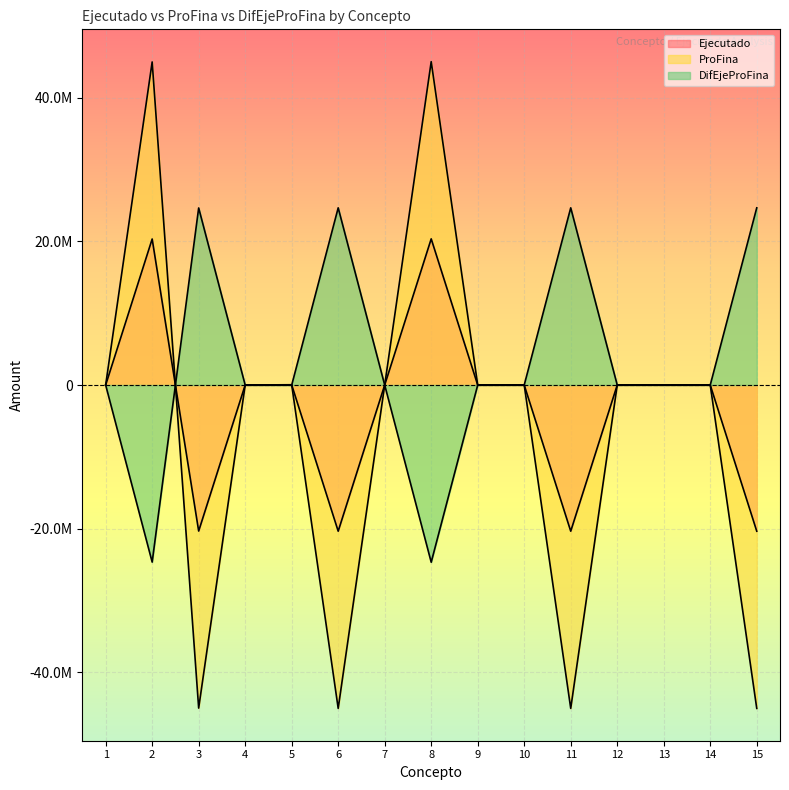

Rank the series by their average value, from lowest to highest.

ProFina, Ejecutado, DifEjeProFina